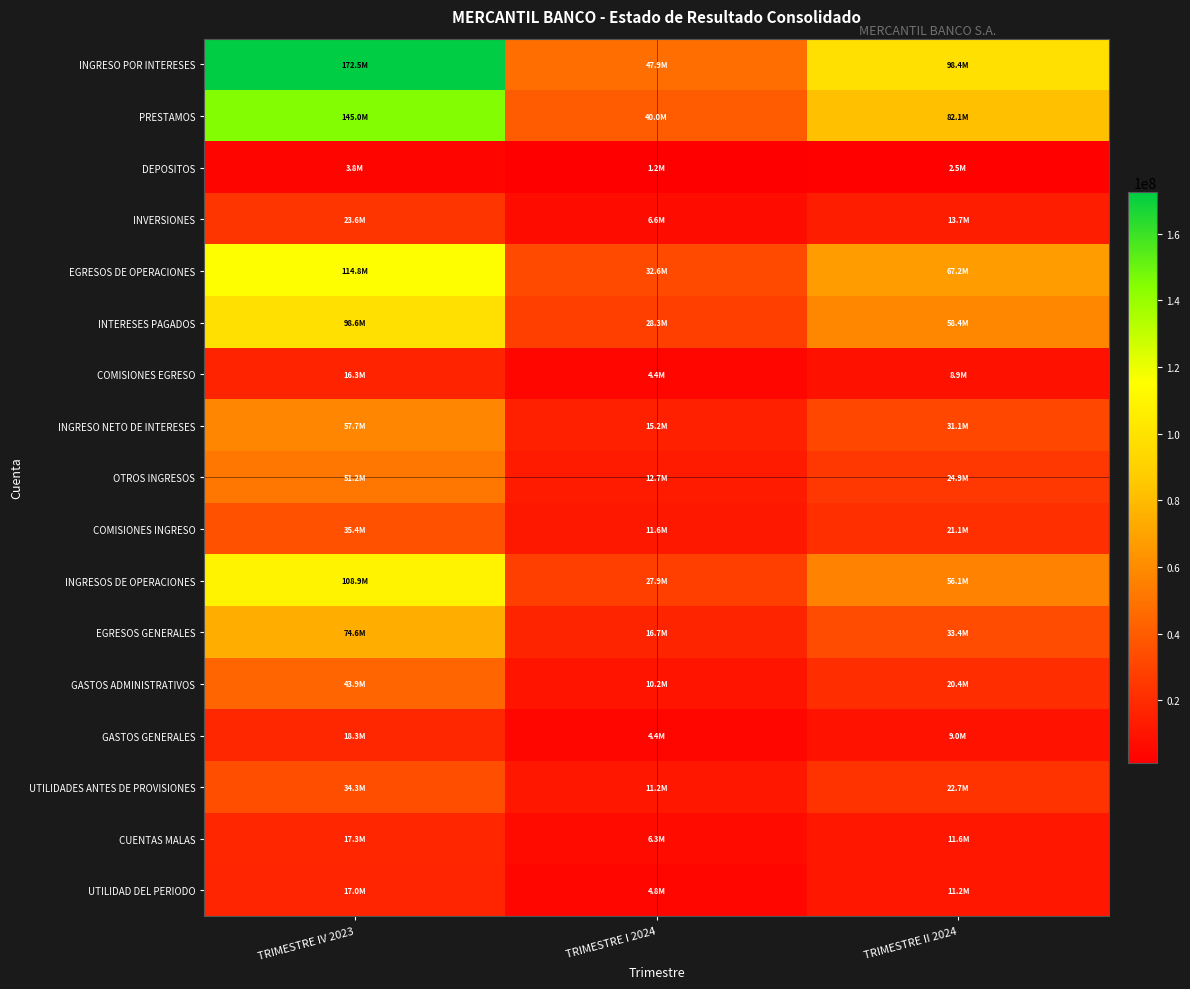

Reading right to left, transcribe all the data shown in this chart.

INGRESO POR INTERESES: TRIMESTRE II 2024=98358775.5	TRIMESTRE I 2024=47853993.3	TRIMESTRE IV 2023=172519087.7
PRESTAMOS: TRIMESTRE II 2024=82139272.6	TRIMESTRE I 2024=39991370.9	TRIMESTRE IV 2023=144968959.6
DEPOSITOS: TRIMESTRE II 2024=2520203.0	TRIMESTRE I 2024=1207406.1	TRIMESTRE IV 2023=3792209.9
INVERSIONES: TRIMESTRE II 2024=13678575.1	TRIMESTRE I 2024=6646742.0	TRIMESTRE IV 2023=23637739.9
EGRESOS DE OPERACIONES: TRIMESTRE II 2024=67226526.5	TRIMESTRE I 2024=32630355.4	TRIMESTRE IV 2023=114822418.6
INTERESES PAGADOS: TRIMESTRE II 2024=58365698.3	TRIMESTRE I 2024=28271017.4	TRIMESTRE IV 2023=98557555.3
COMISIONES EGRESO: TRIMESTRE II 2024=8860828.2	TRIMESTRE I 2024=4359338.0	TRIMESTRE IV 2023=16264863.2
INGRESO NETO DE INTERESES: TRIMESTRE II 2024=31132249.0	TRIMESTRE I 2024=15223637.9	TRIMESTRE IV 2023=57696669.1
OTROS INGRESOS: TRIMESTRE II 2024=24941526.8	TRIMESTRE I 2024=12654459.9	TRIMESTRE IV 2023=51209625.9
COMISIONES INGRESO: TRIMESTRE II 2024=21064359.5	TRIMESTRE I 2024=11584021.6	TRIMESTRE IV 2023=35425940.2
INGRESOS DE OPERACIONES: TRIMESTRE II 2024=56073775.8	TRIMESTRE I 2024=27878097.8	TRIMESTRE IV 2023=108906295.0
EGRESOS GENERALES: TRIMESTRE II 2024=33360506.2	TRIMESTRE I 2024=16721937.1	TRIMESTRE IV 2023=74620106.5
GASTOS ADMINISTRATIVOS: TRIMESTRE II 2024=20378481.2	TRIMESTRE I 2024=10184004.1	TRIMESTRE IV 2023=43920441.2
GASTOS GENERALES: TRIMESTRE II 2024=8959673.5	TRIMESTRE I 2024=4409852.0	TRIMESTRE IV 2023=18262320.0
UTILIDADES ANTES DE PROVISIONES: TRIMESTRE II 2024=22713269.6	TRIMESTRE I 2024=11156160.7	TRIMESTRE IV 2023=34286188.5
CUENTAS MALAS: TRIMESTRE II 2024=11558176.4	TRIMESTRE I 2024=6343127.1	TRIMESTRE IV 2023=17281299.4
UTILIDAD DEL PERIODO: TRIMESTRE II 2024=11155093.2	TRIMESTRE I 2024=4813033.6	TRIMESTRE IV 2023=17004889.1